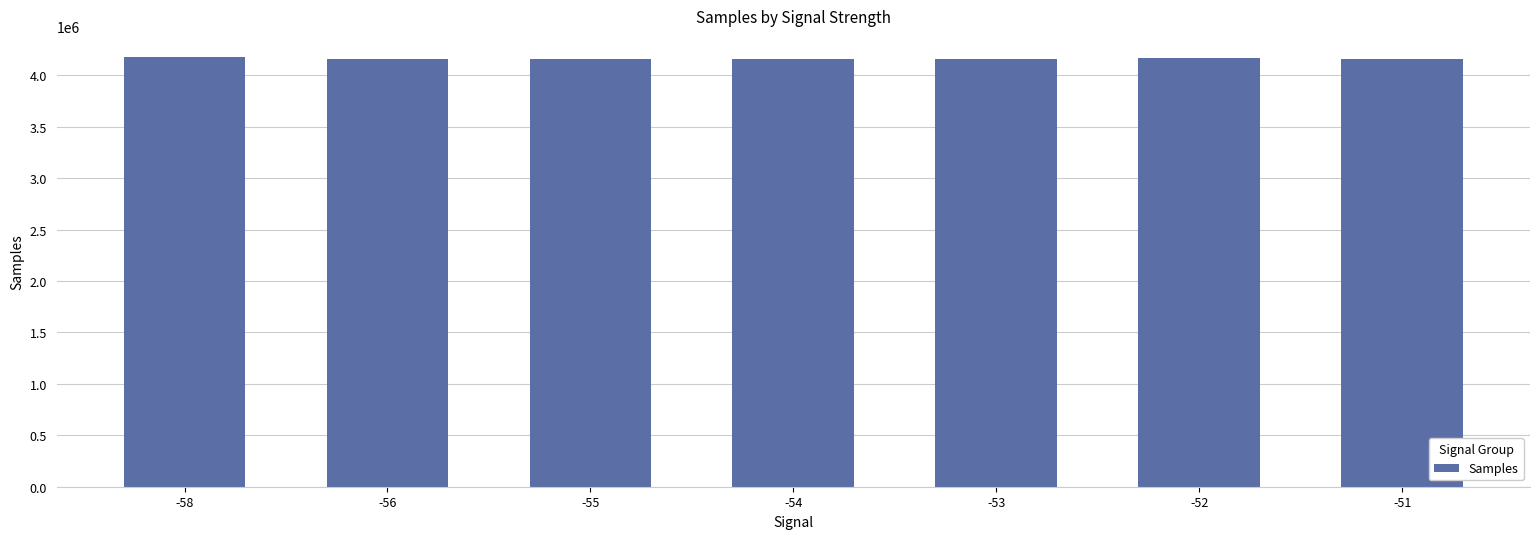

What is the average value?

4161242.2